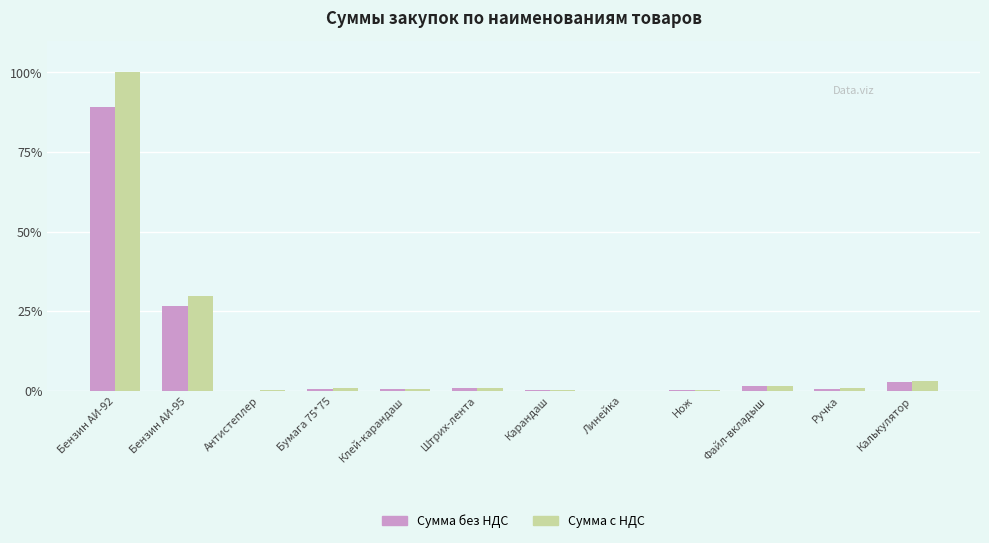

What is the highest value of the Сумма без НДС series?

89.3